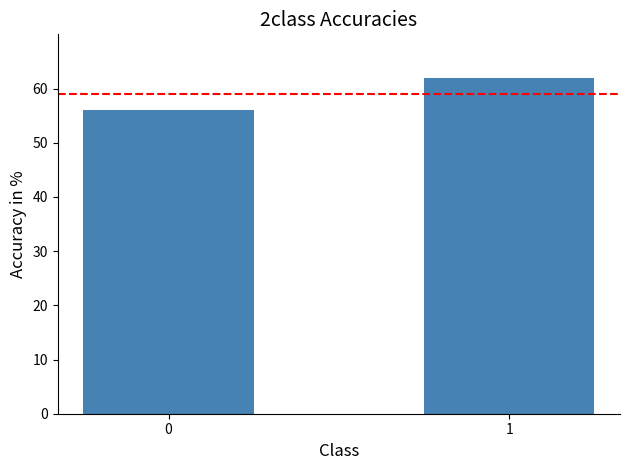

Rank the categories by value from highest to lowest.

1, 0